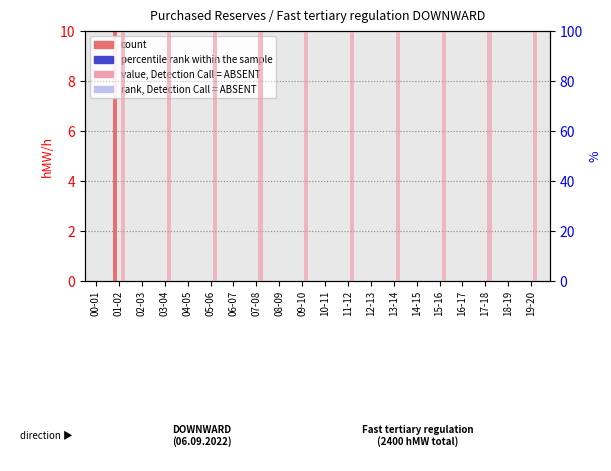

Reading right to left, list all the values displayed in this chart.

count: 0	0	0	0	0	0	0	0	0	0	0	0	0	0	0	0	0	0	100	0
percentile rank within the sample: 0	0	0	0	0	0	0	0	0	0	0	0	0	0	0	0	0	0	0	0
value, Detection Call = ABSENT: 100	0	100	0	100	0	100	0	100	0	100	0	100	0	100	0	100	0	100	0
rank, Detection Call = ABSENT: 0	0	0	0	0	0	0	0	0	0	0	0	0	0	0	0	0	0	0	0